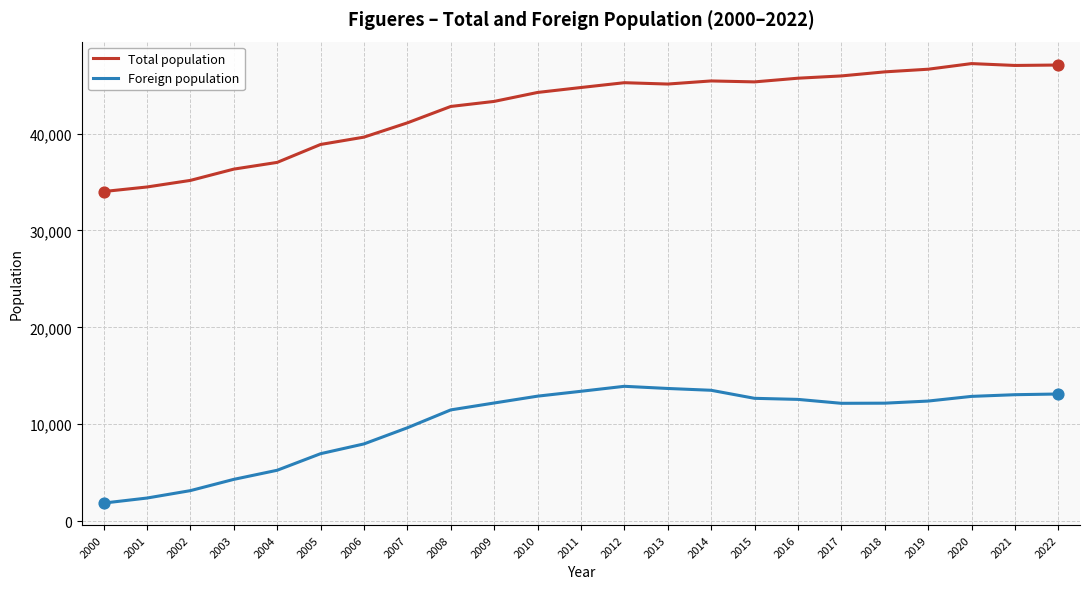

What are all the series names shown in the legend?

Total population, Foreign population